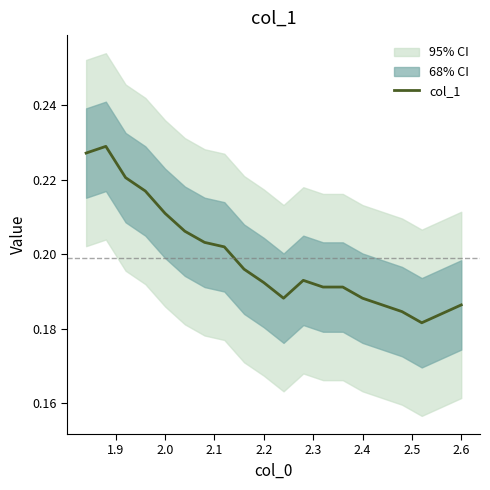

How many points are lower than both their immediate neighbors (excluding endpoints)?

2